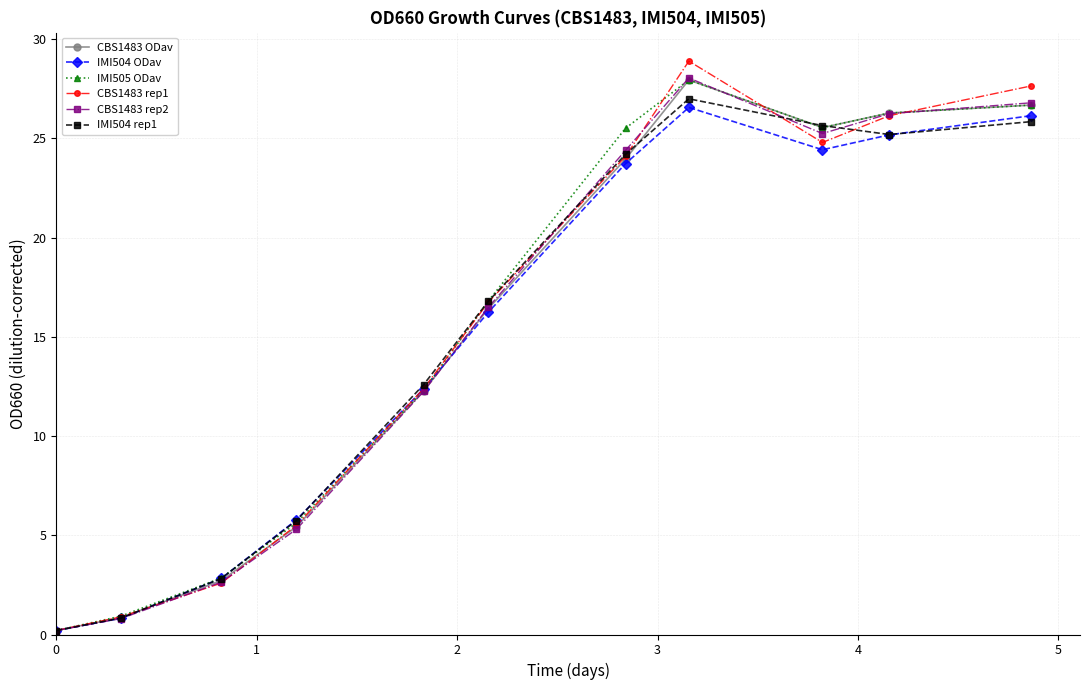

What is the greatest value displayed?

28.9